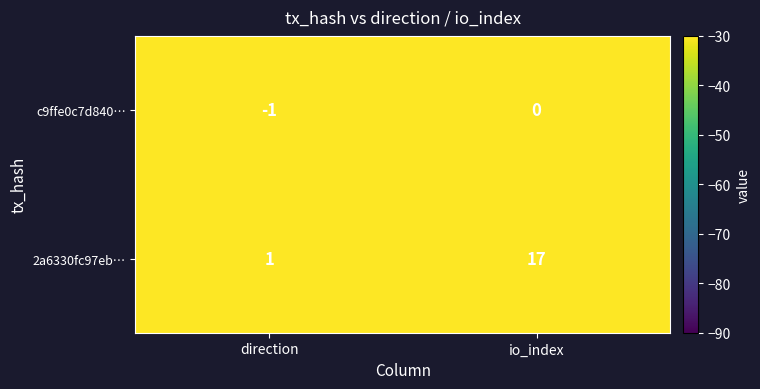

What is the spread (max minus min) of values at io_index?

17